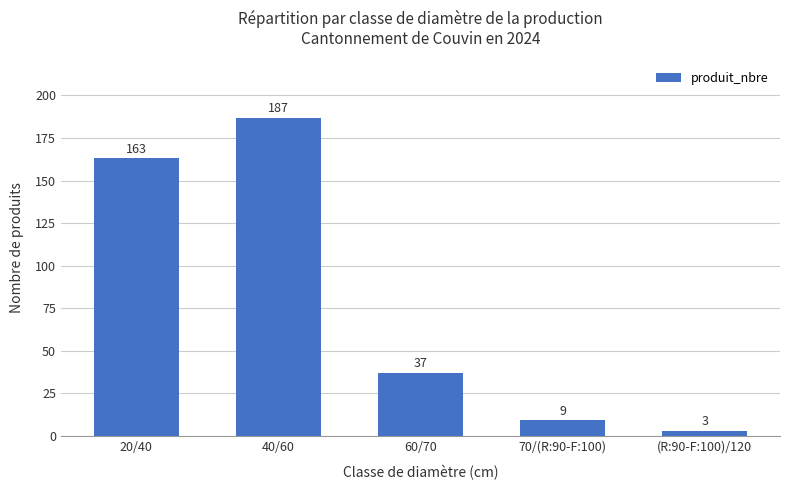

Which label corresponds to the smallest value in the chart?

(R:90-F:100)/120